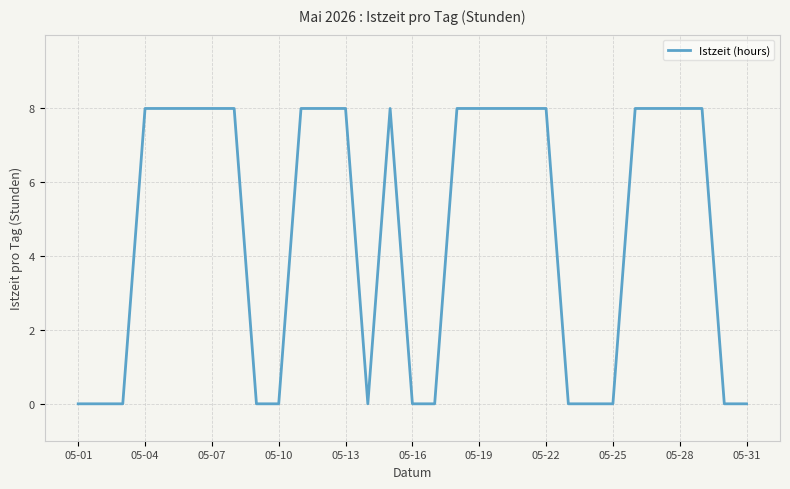

What is the difference between the maximum and minimum values?

8